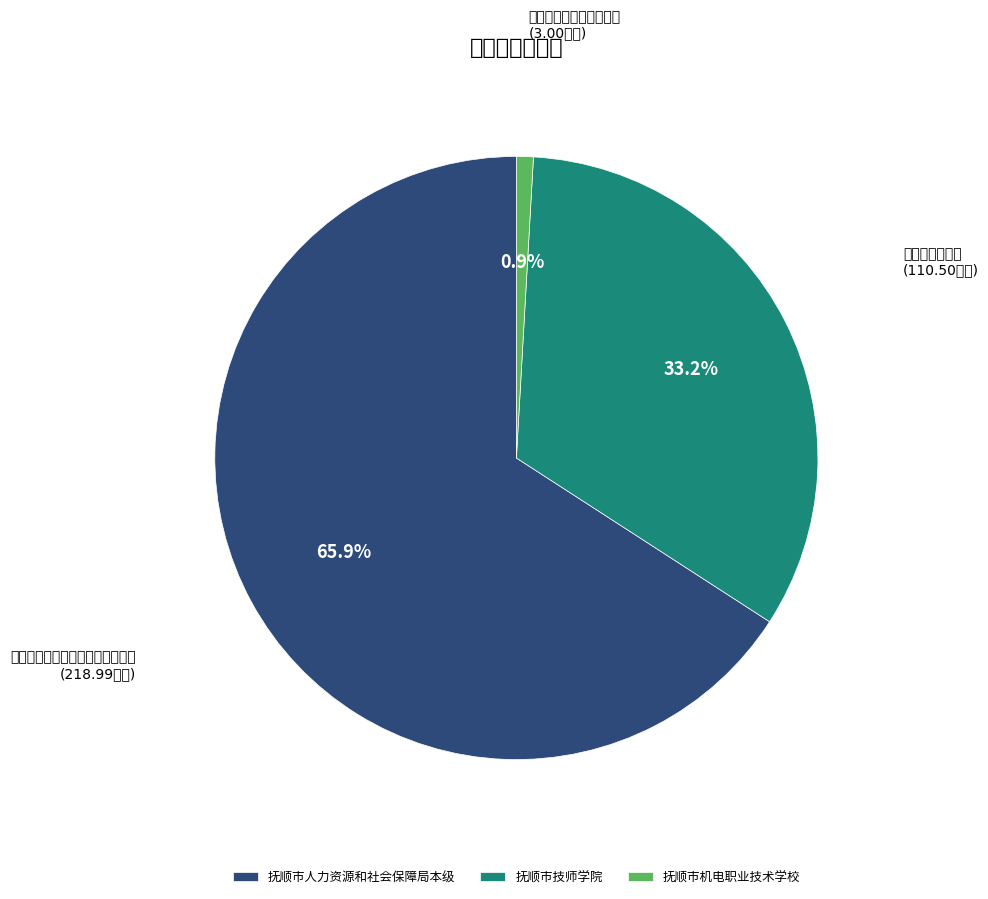

How many slices are in this pie chart?

3